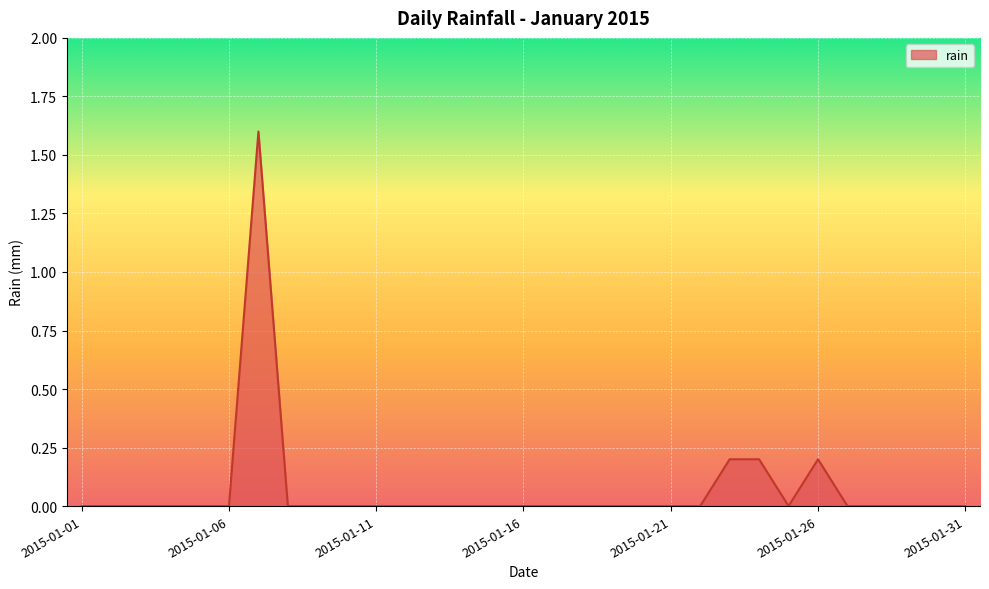

Does the chart display data point markers on the line(s)?

No